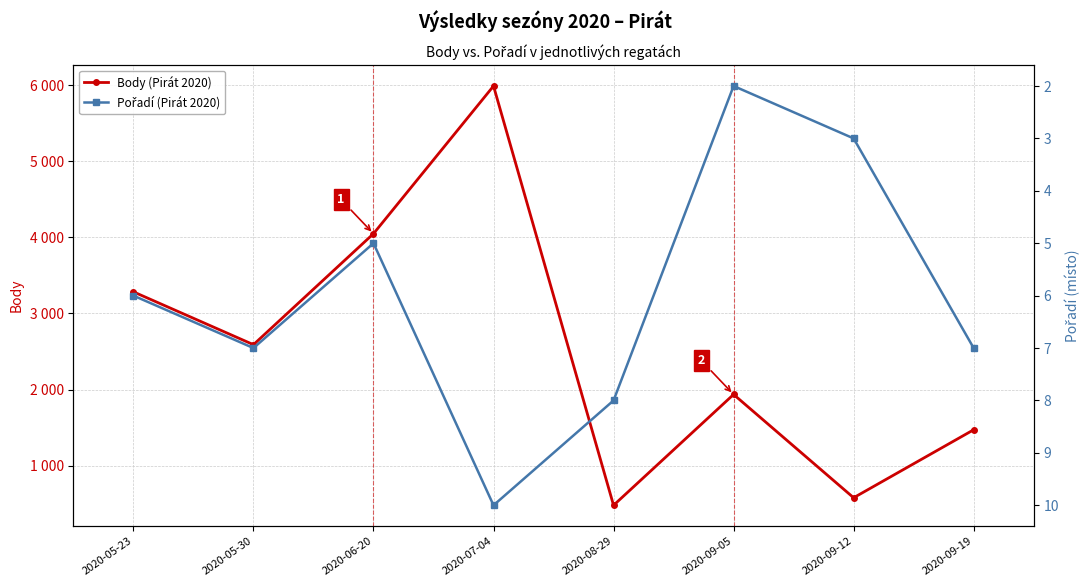

What are all the series names shown in the legend?

Body (Pirát 2020), Pořadí (Pirát 2020)